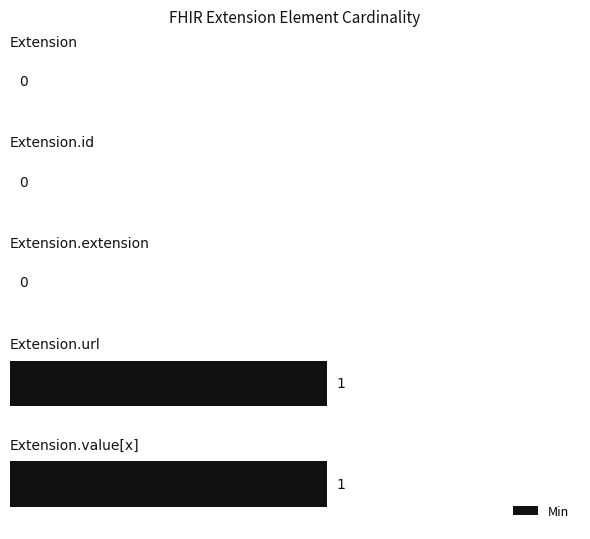

How many values are between 0 and 1?

5